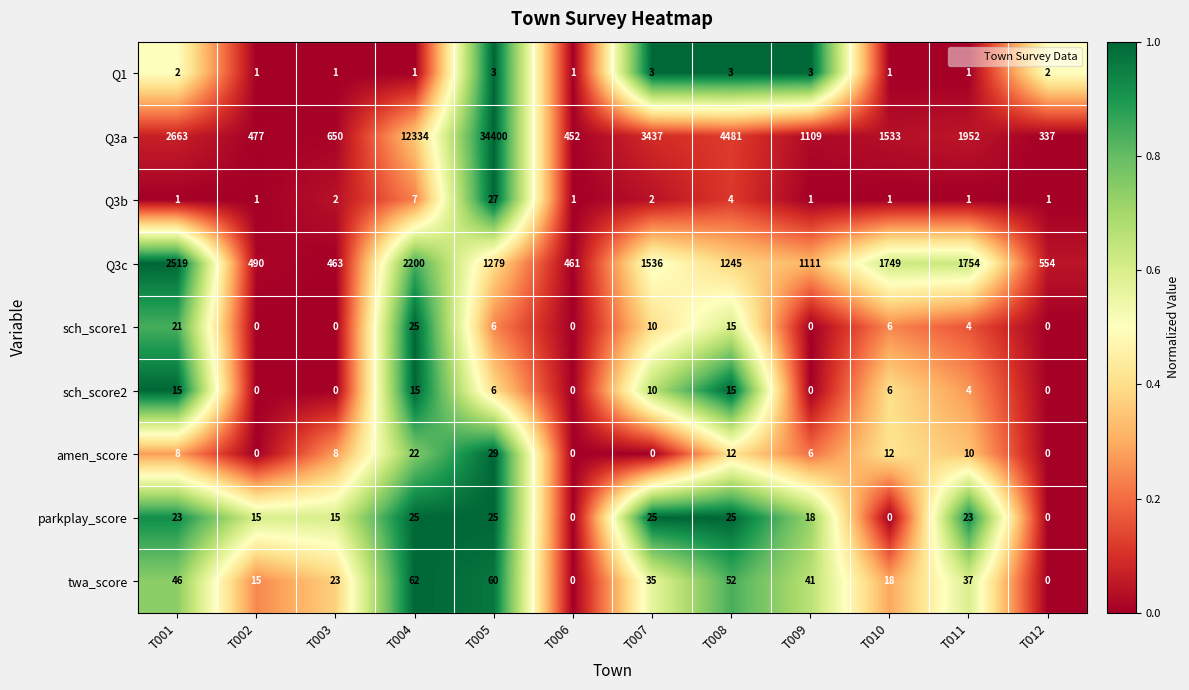

What is the maximum value for Q3c?

2519